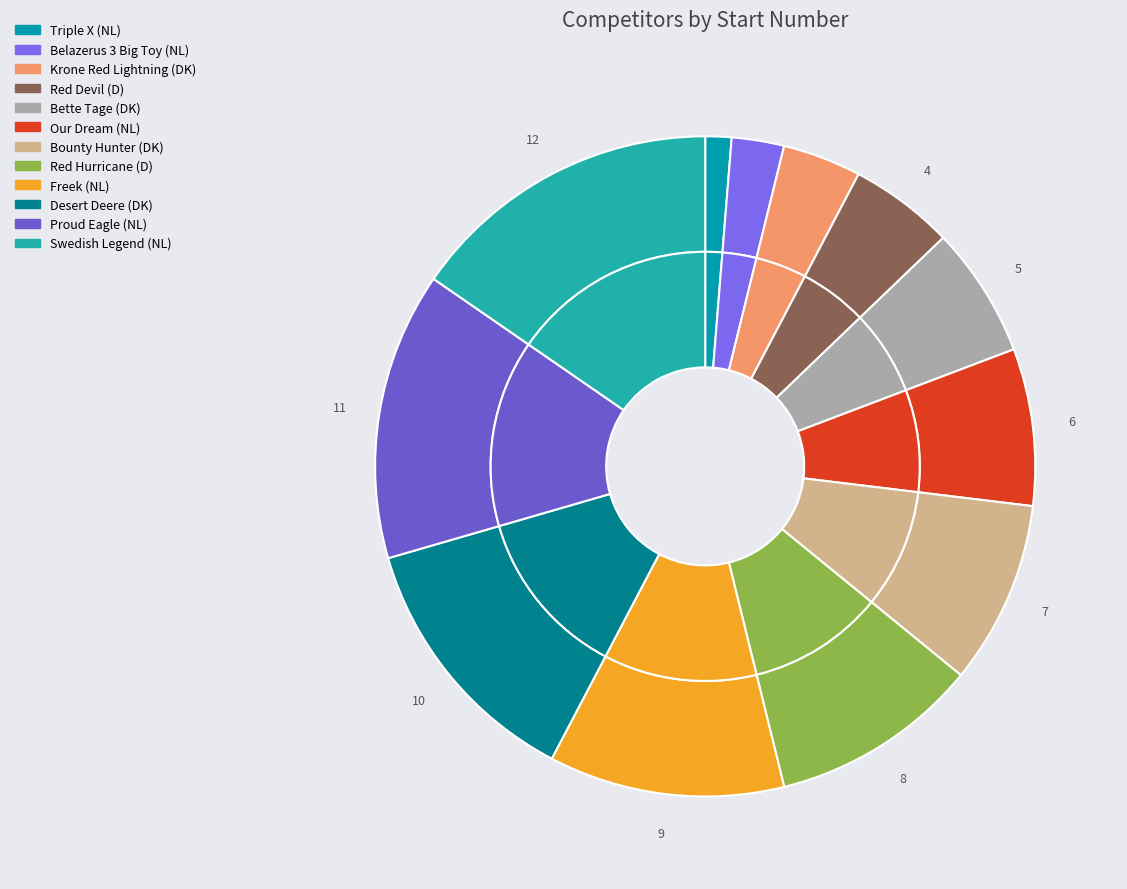

What is the largest slice in the pie chart?

Swedish Legend (NL)